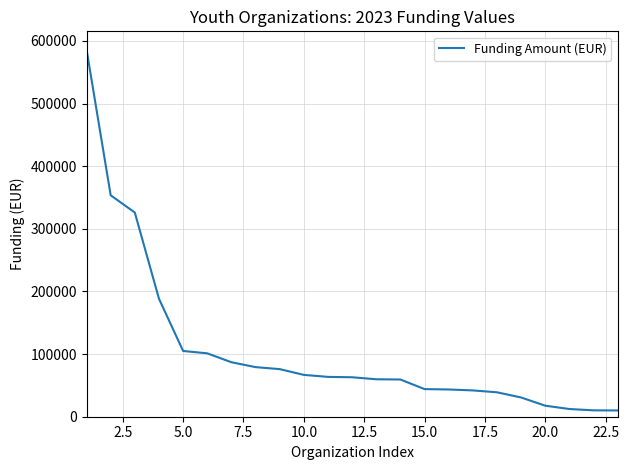

What is the difference between the maximum and minimum values?

576500